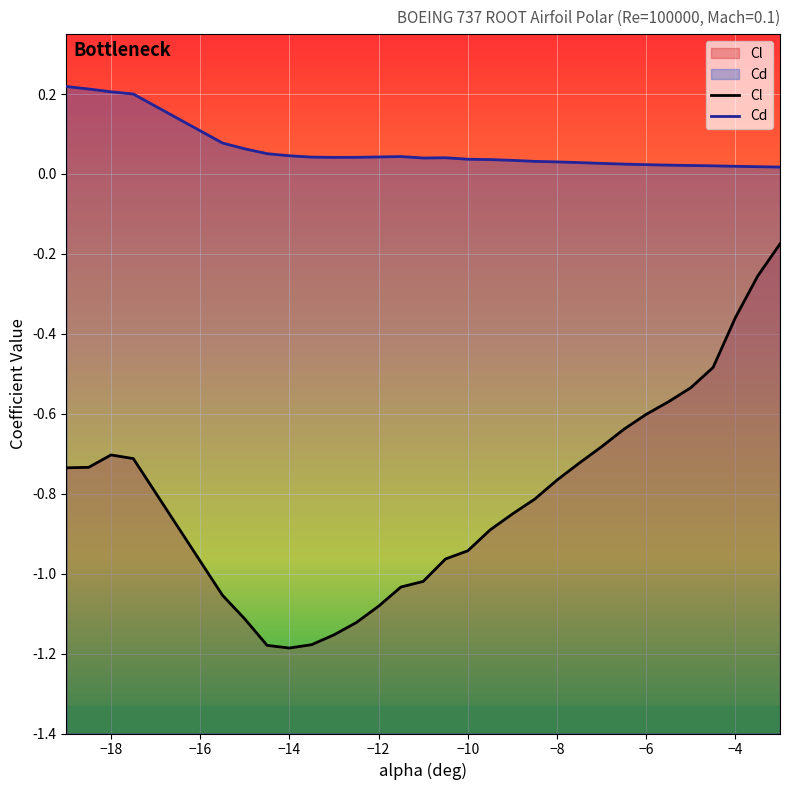

Where is Cd nearest to the value 0?

-3